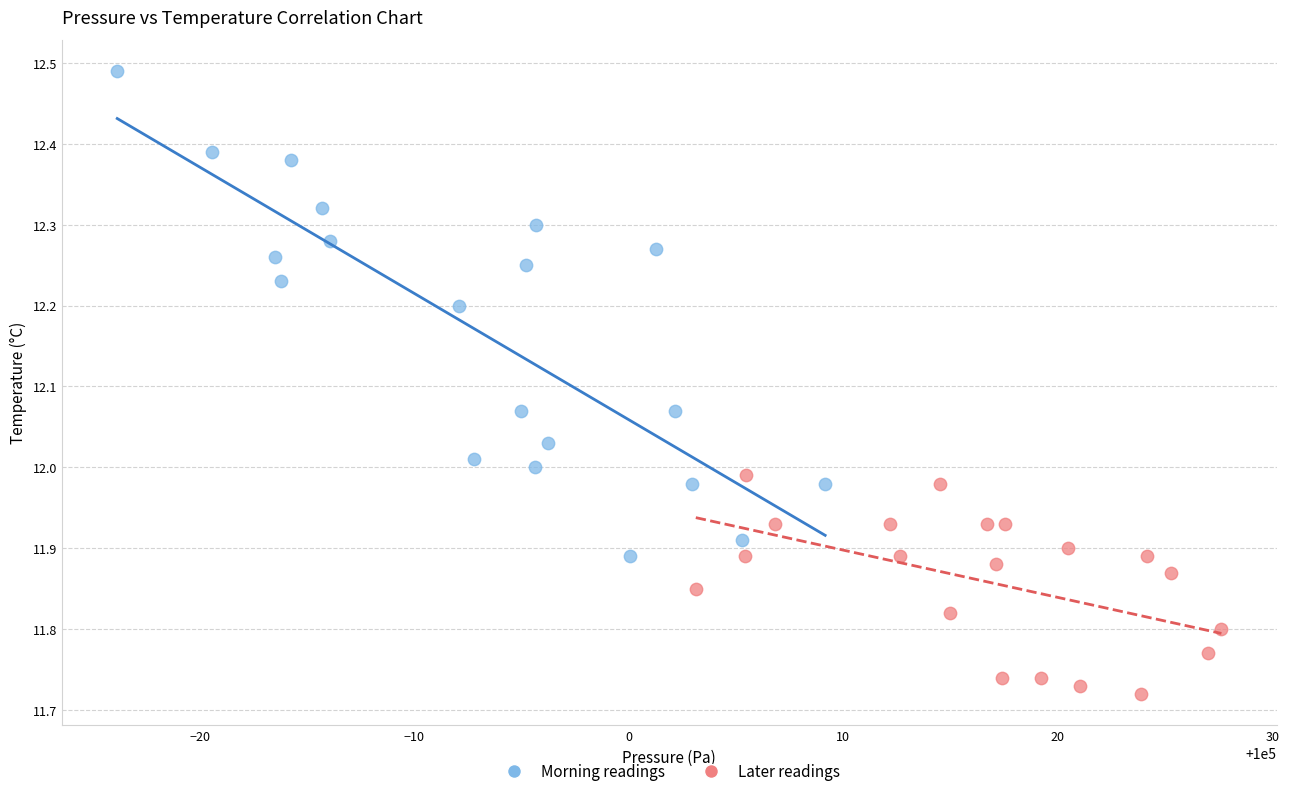

Which series has the widest spread of Y values?

Morning readings